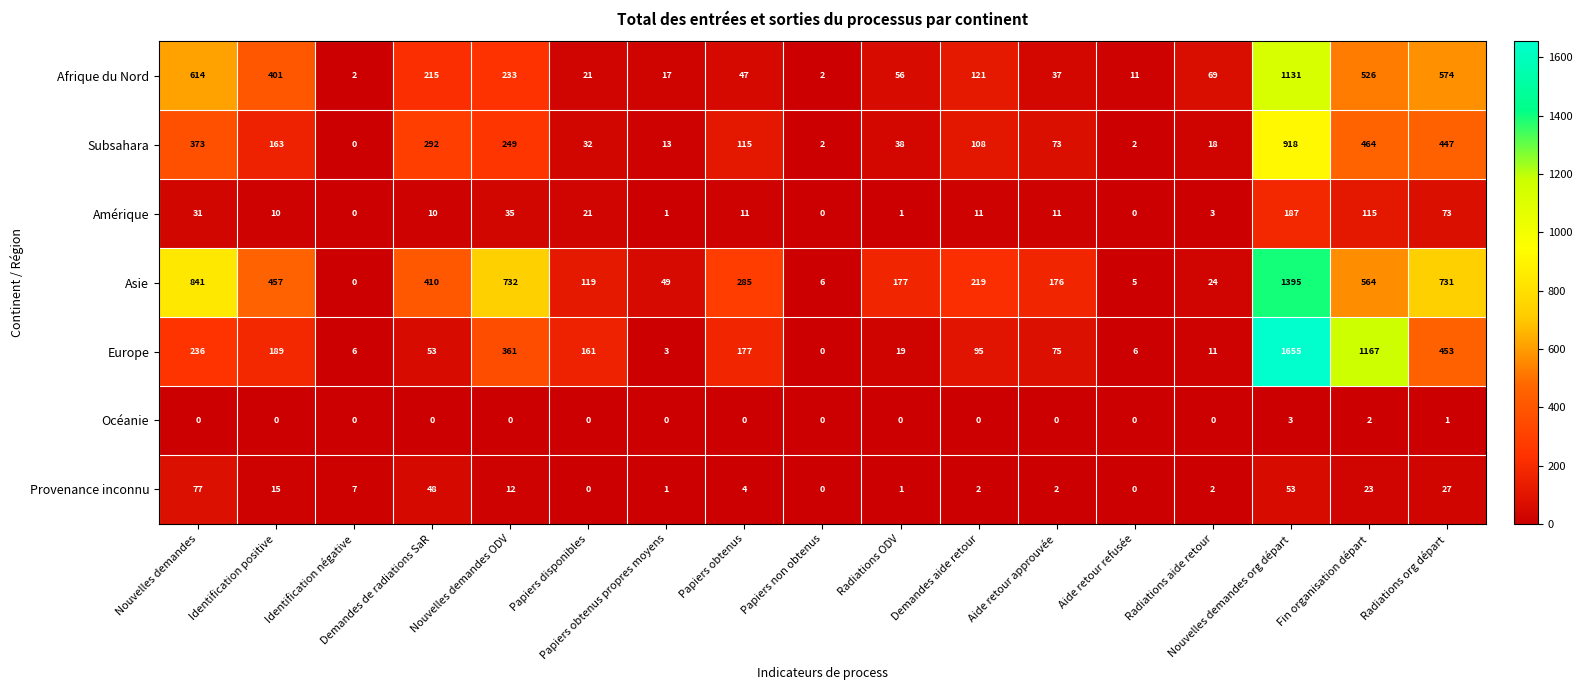

What is the spread (max minus min) of values at Papiers obtenus propres moyens?

49